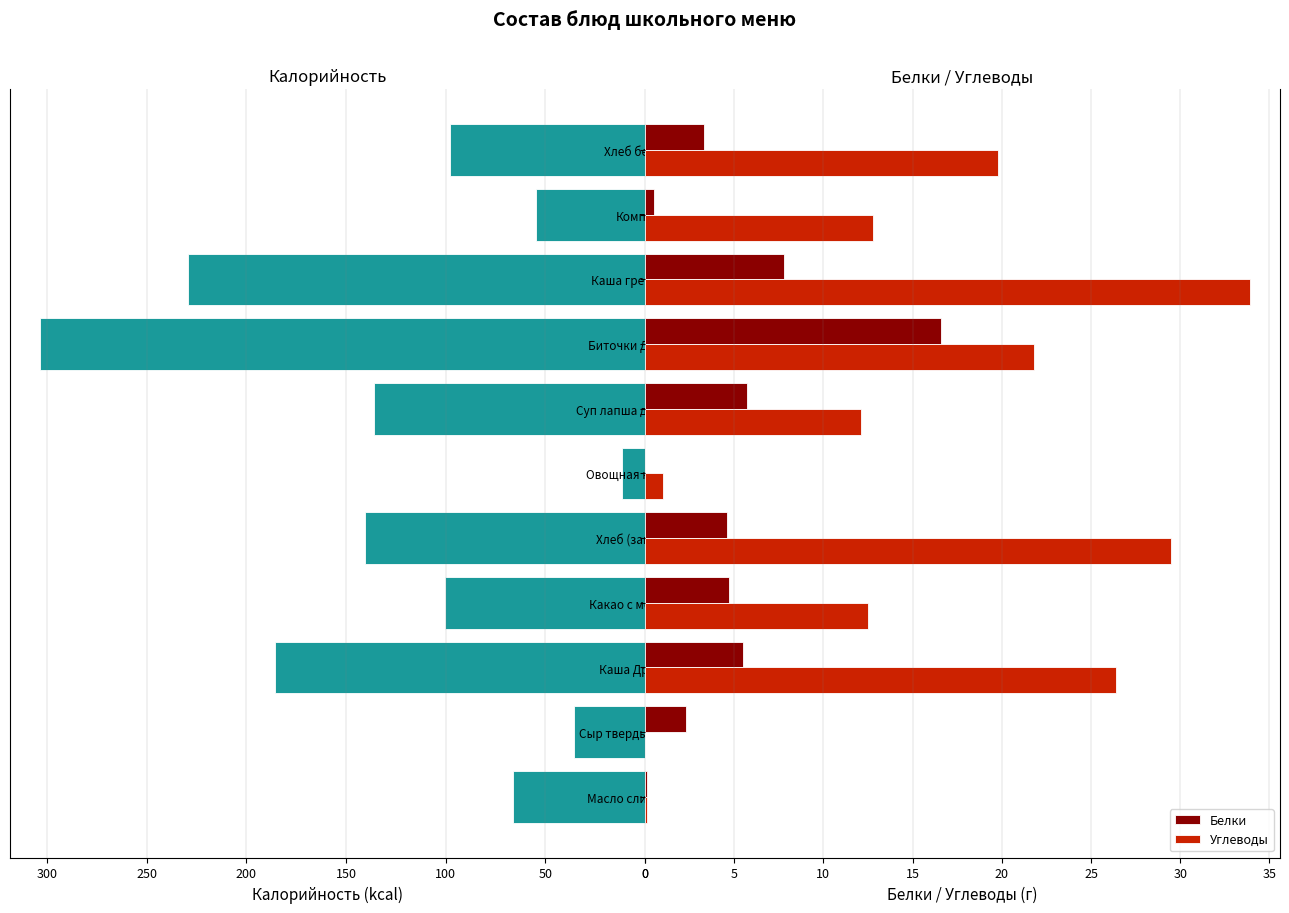

How many bars are there in total?

33